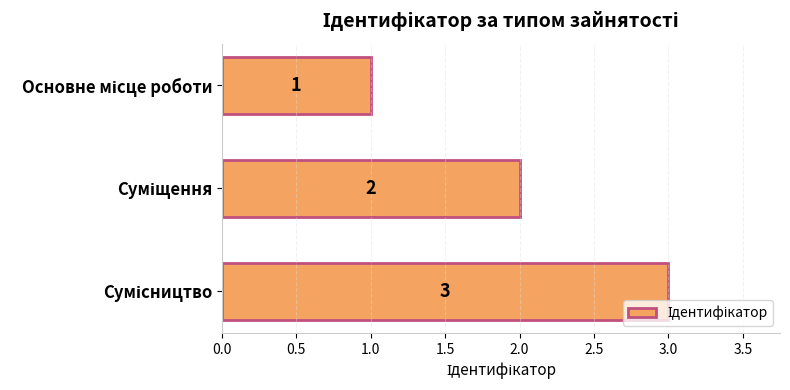

What is the value of the 2nd bar from the top?

2